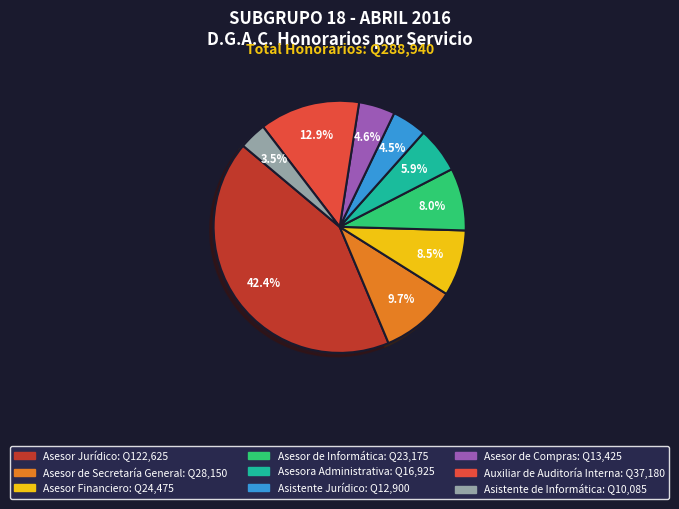

What portion of the pie excludes Asistente de Informática?

96.5%